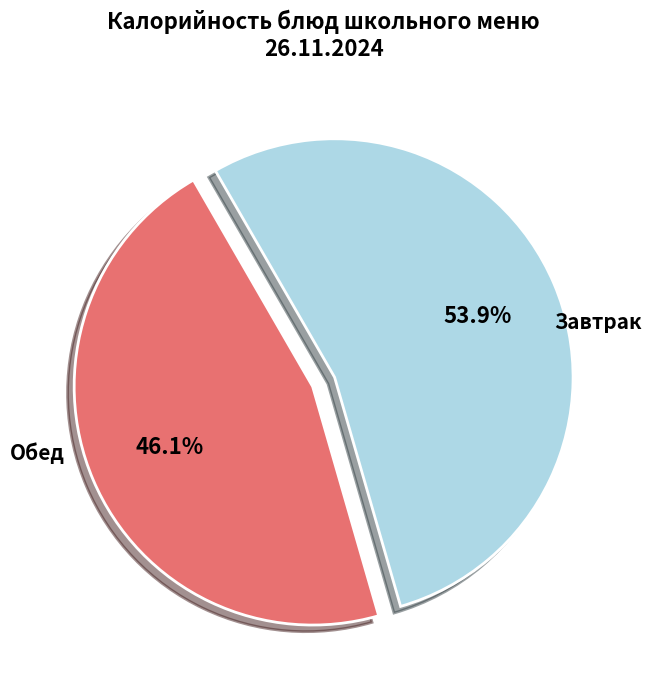

How many segments does this pie chart have?

2